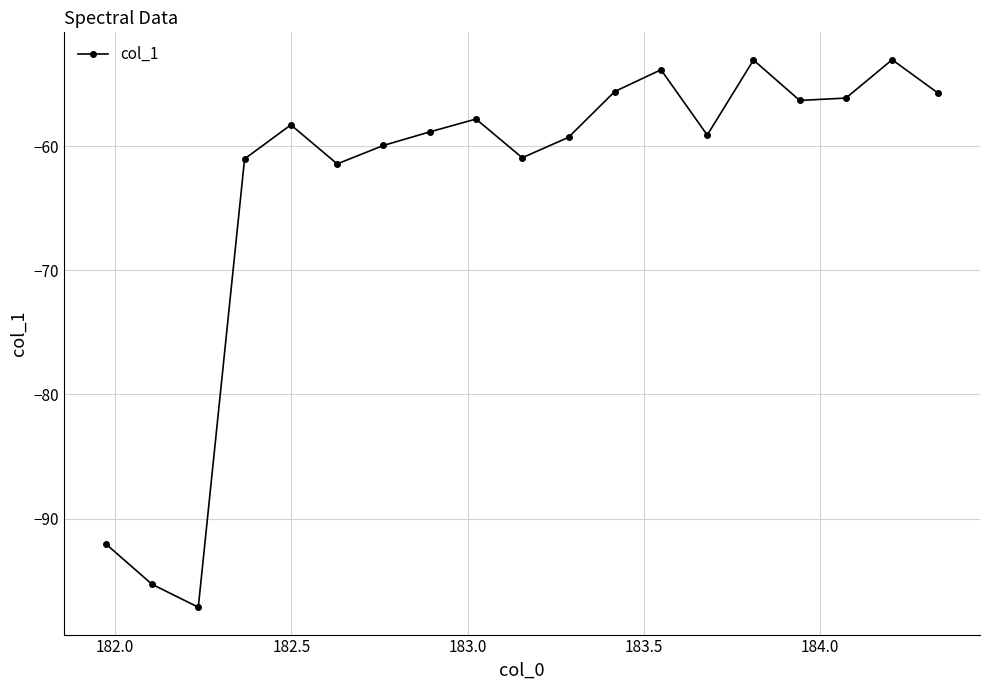

Count the number of data series in this chart.

1